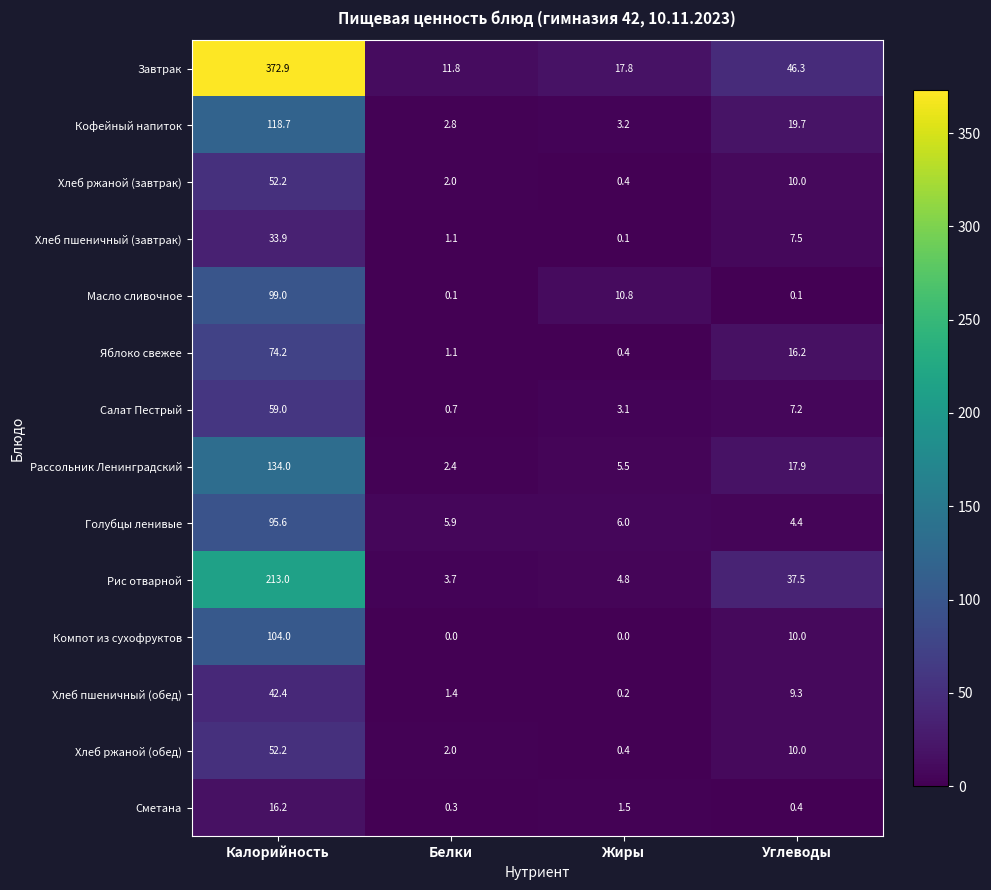

What is the average value of the Рассольник Ленинградский series?

40.0